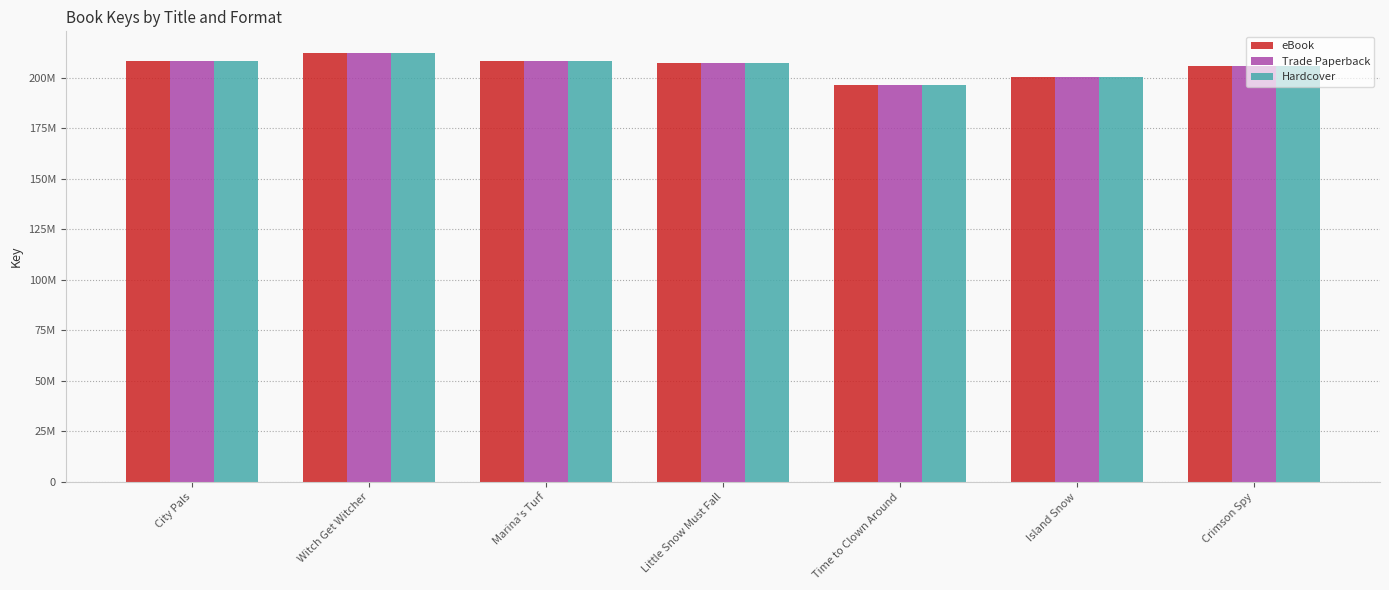

Does the chart contain any negative values?

No